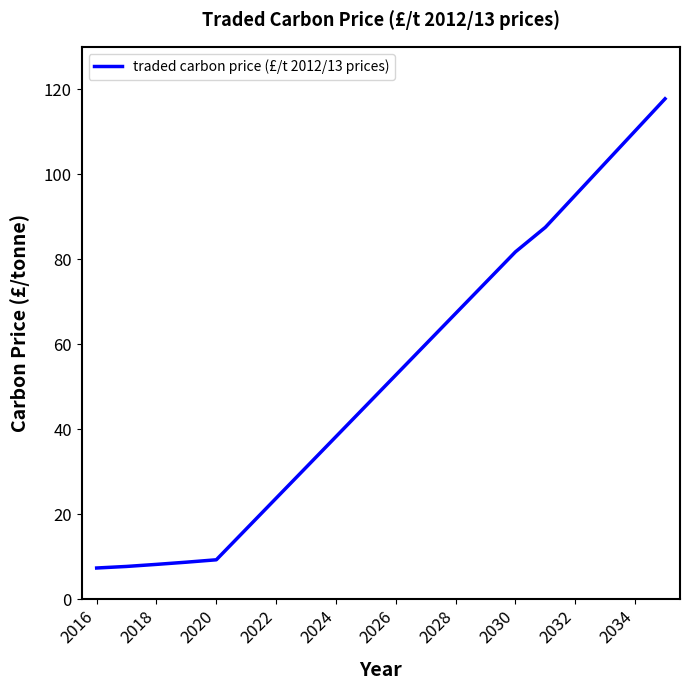

What is the maximum value shown in the chart?

117.8